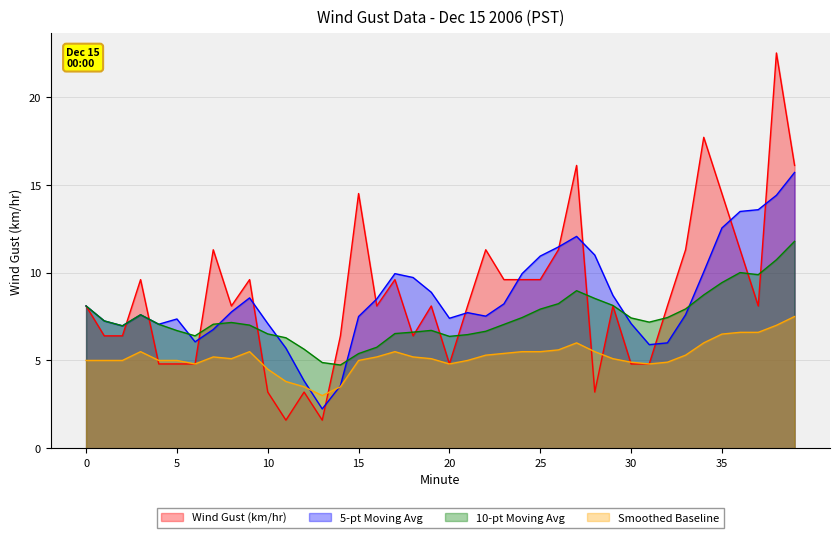

Which has a higher value, 12 or 28?

12